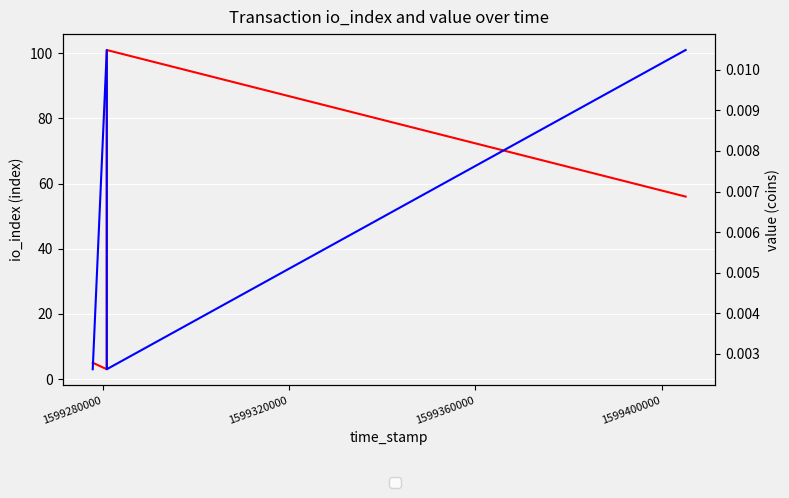

How many distinct data groups are displayed?

2